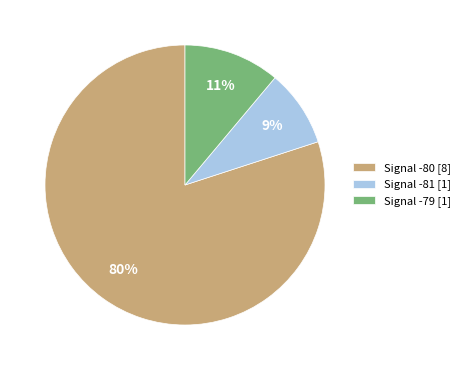

Is the sum of Signal -81 [1] and Signal -79 [1] greater than half?

No